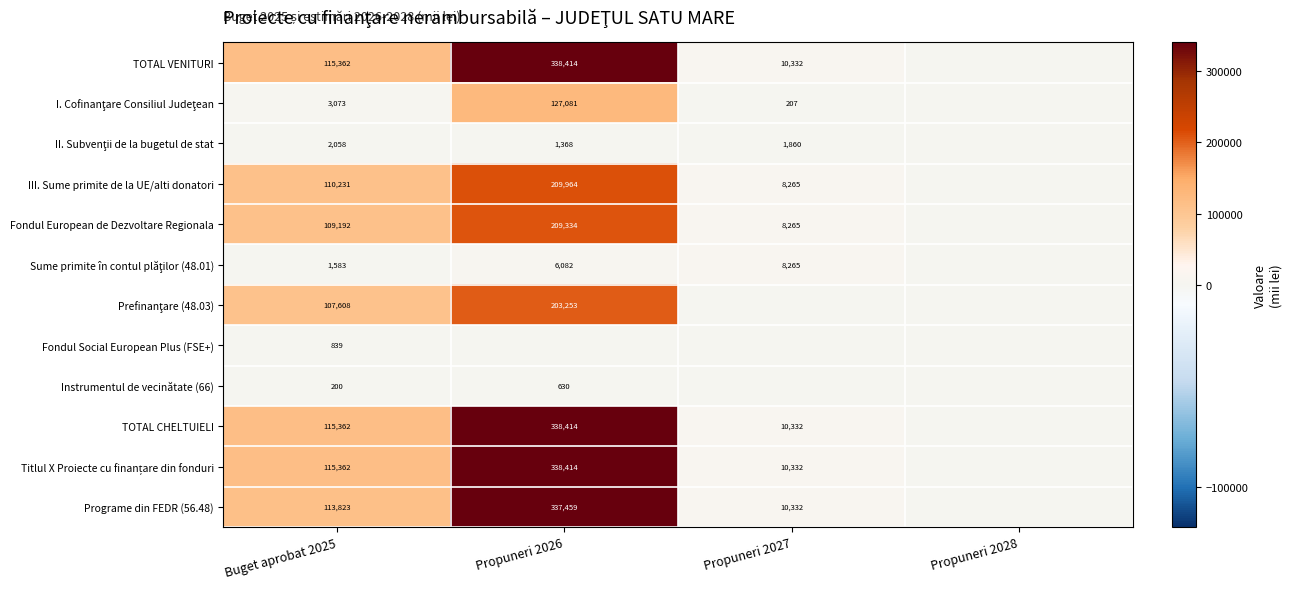

The TOTAL CHELTUIELI series shows 217447 at Propuneri 2026. True or false?

False